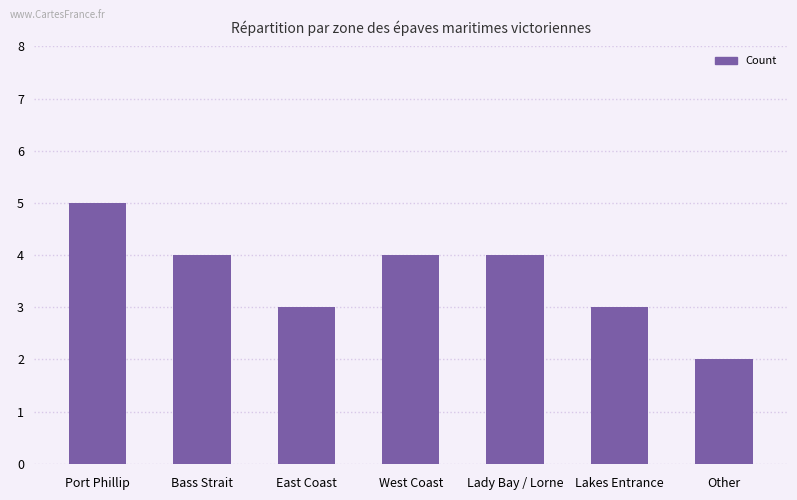

How many values are below 4?

3